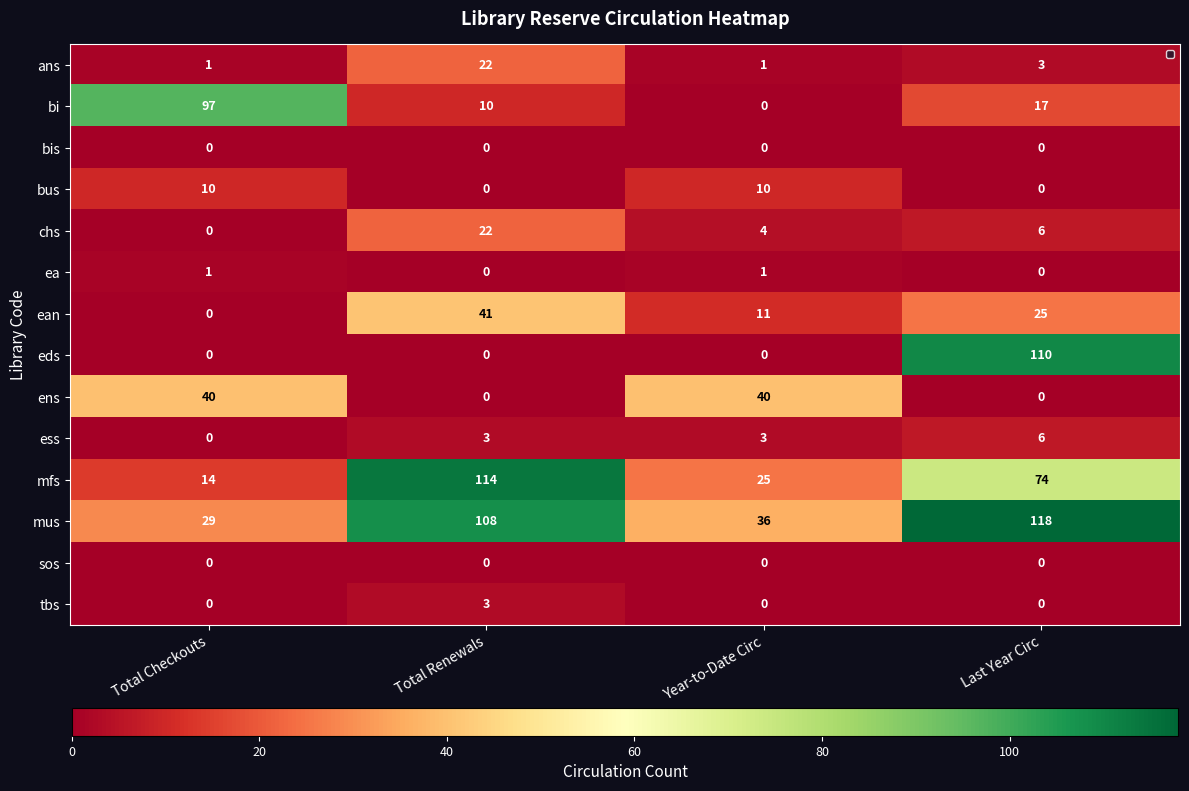

What is the sum of all tbs values?

3